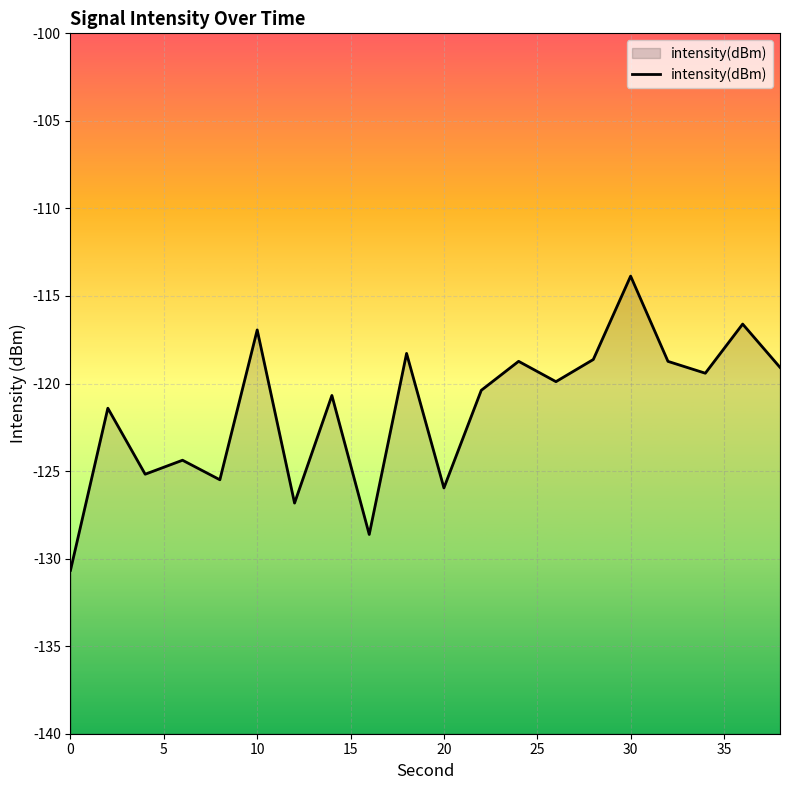

What is the value of the 12th point from the left?

-120.4